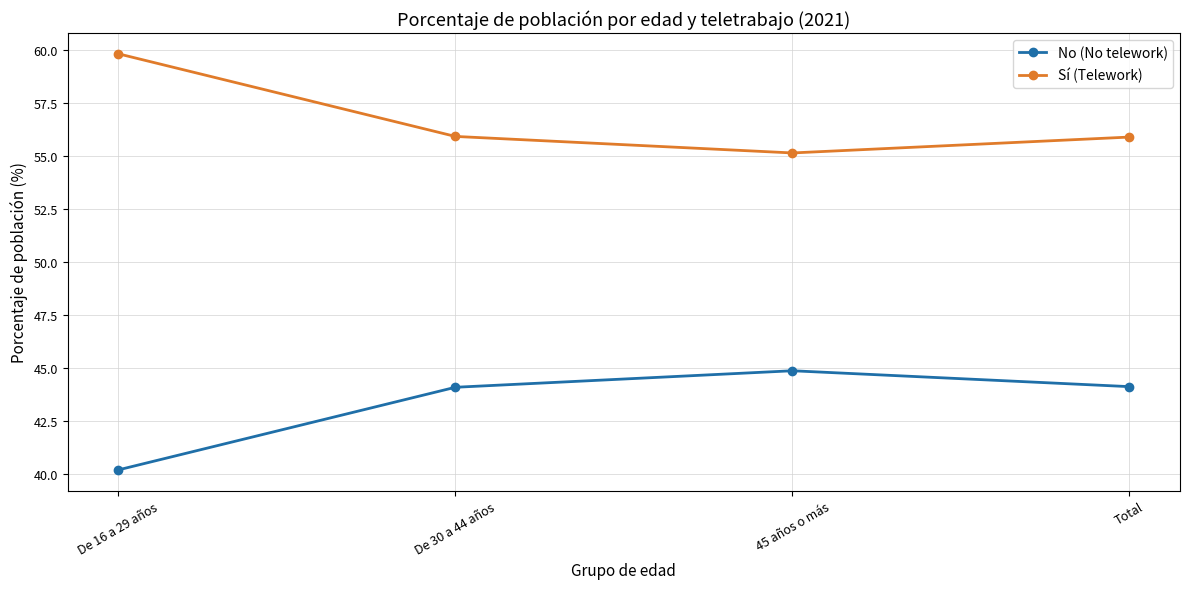

True or false: Sí (Telework) and No (No telework) cross at least once.

False